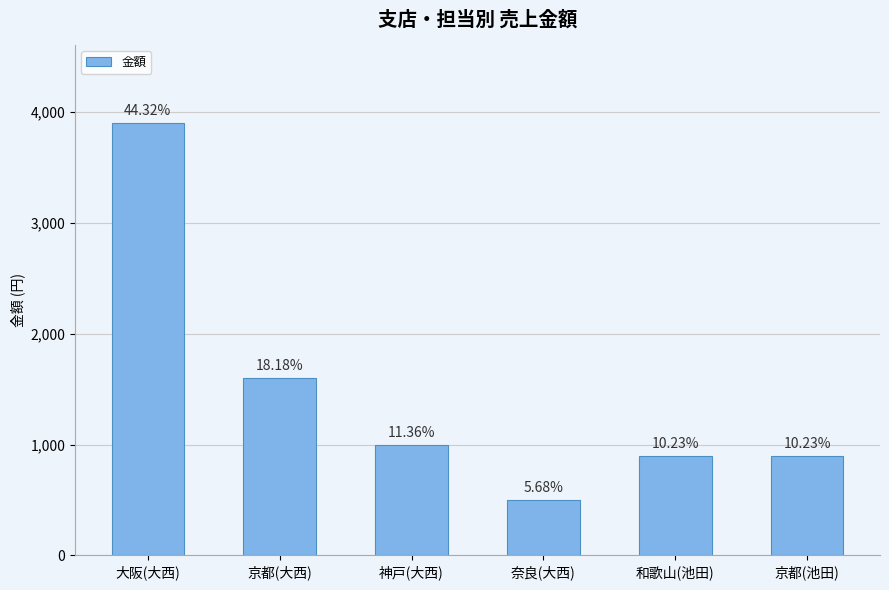

The chart shows a value of 6917 at 大阪(大西). True or false?

False